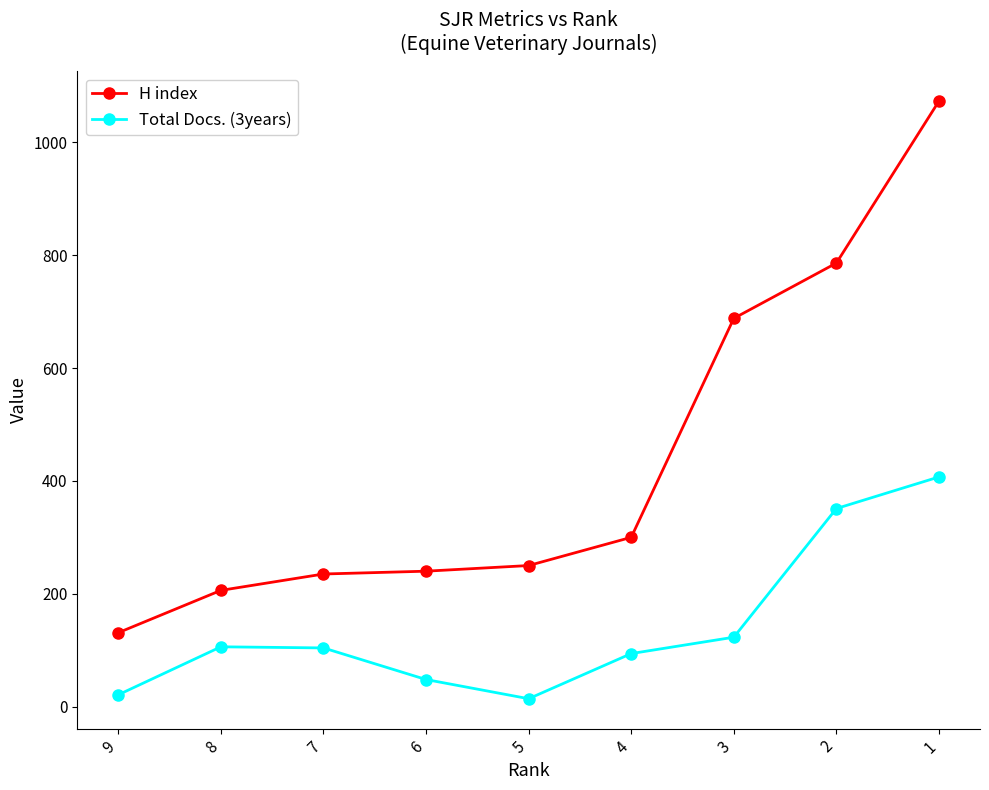

How many distinct data groups are displayed?

2